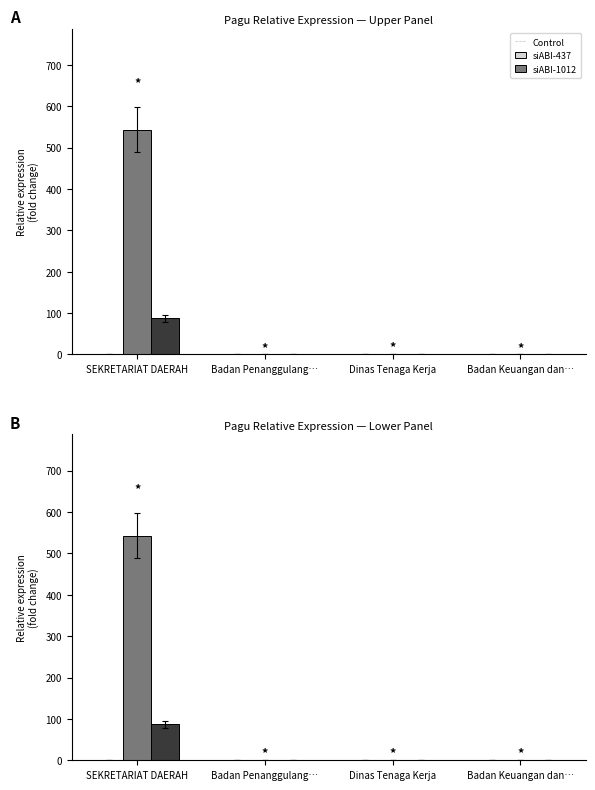

What is the highest value of the Control series?

1.0